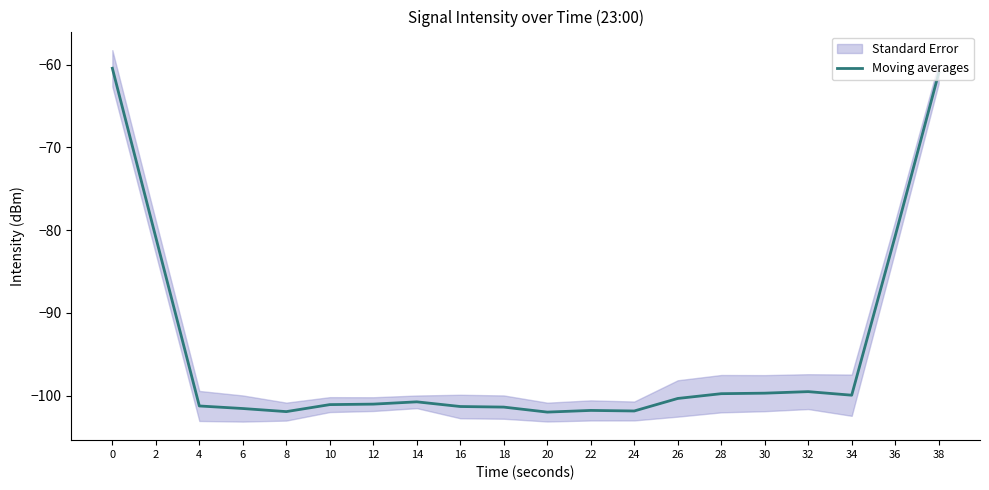

Is this an area chart (filled region under the line)?

No